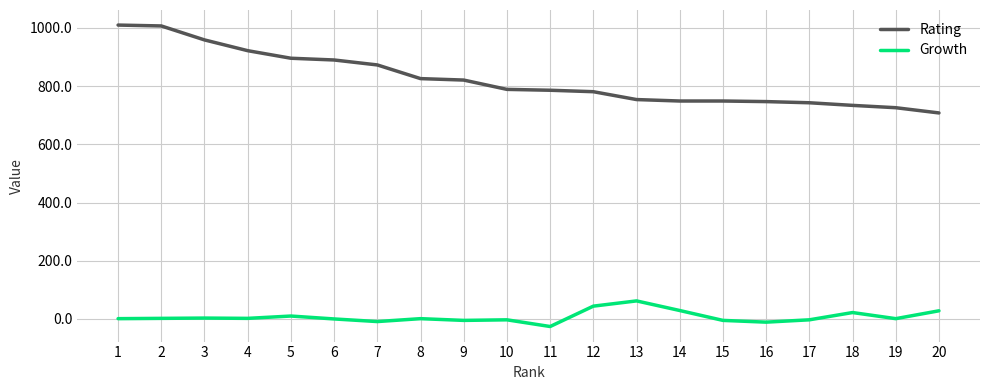

What is the spread (max minus min) of values at 2?

1005